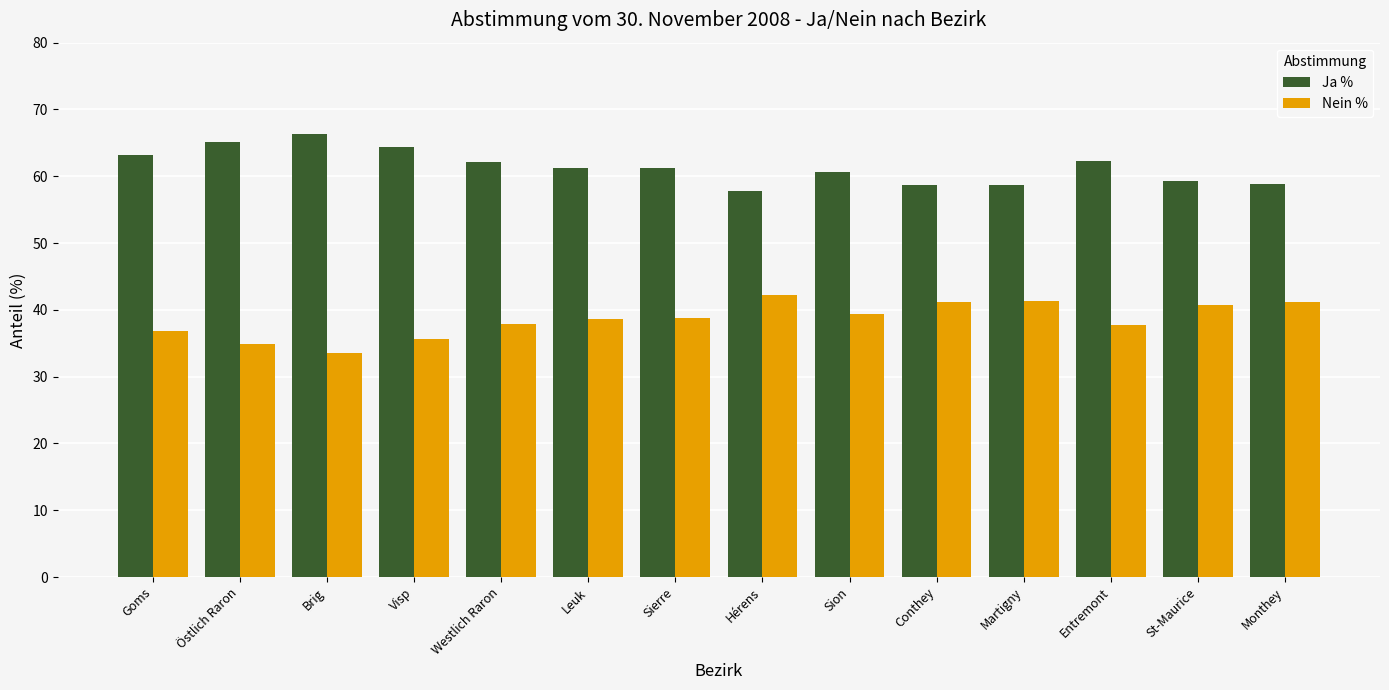

Rank the series by their maximum value, from highest to lowest.

Ja %, Nein %